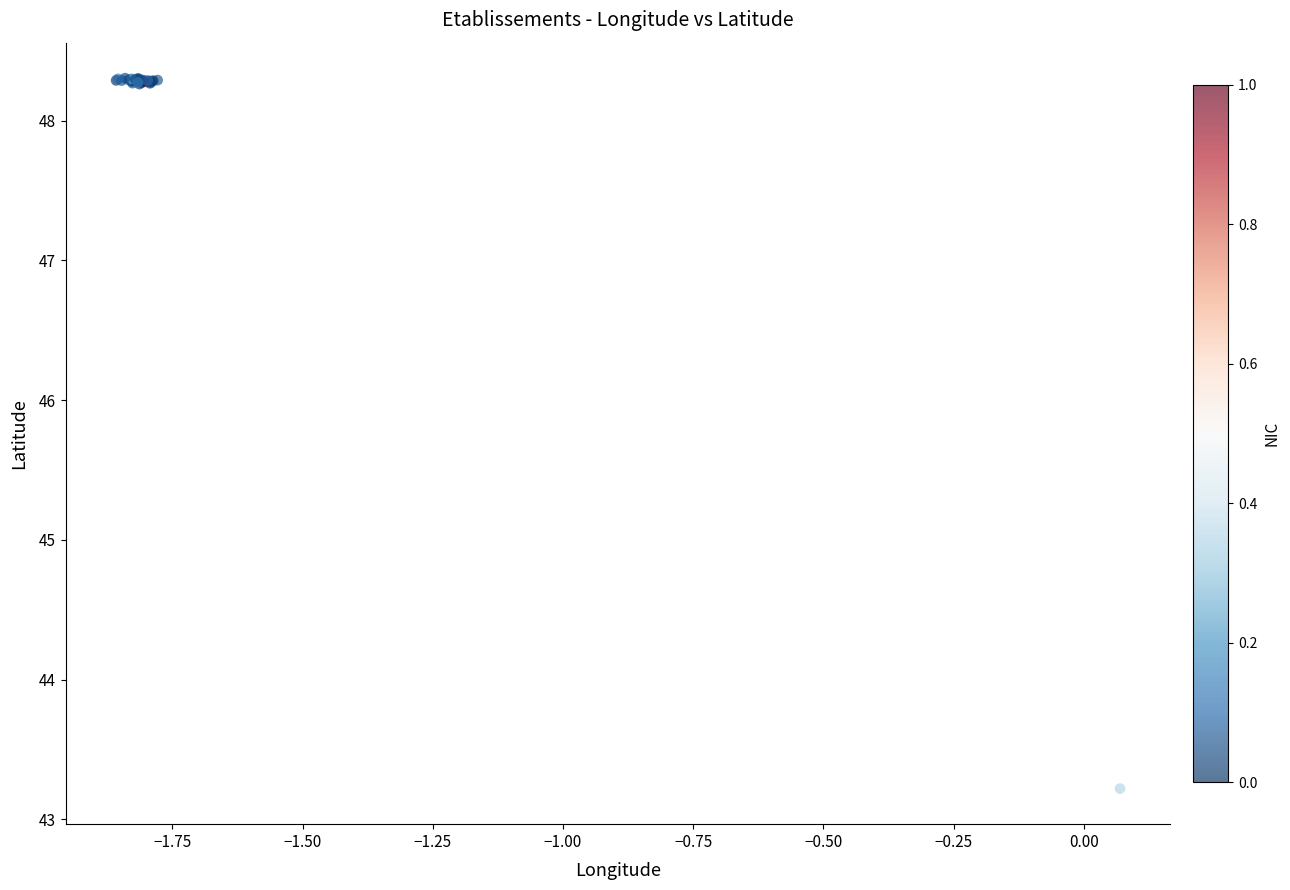

What Y value in the scatter plot is closest to 45?

43.2